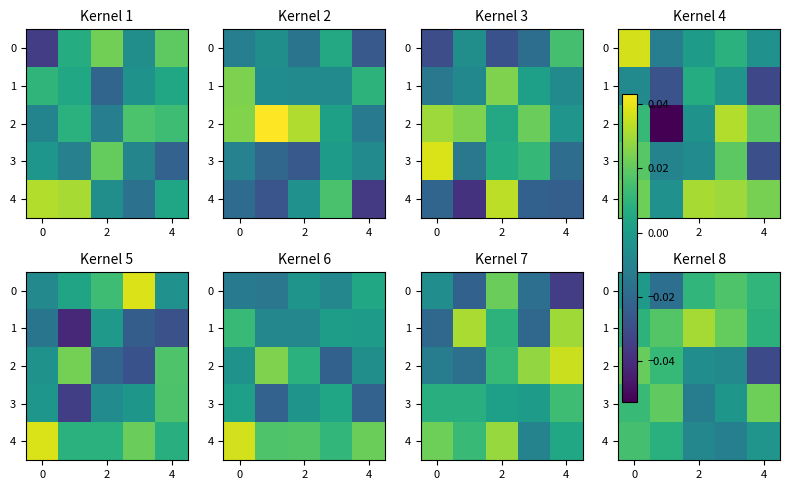

How many data points in 3 are above 0?

3